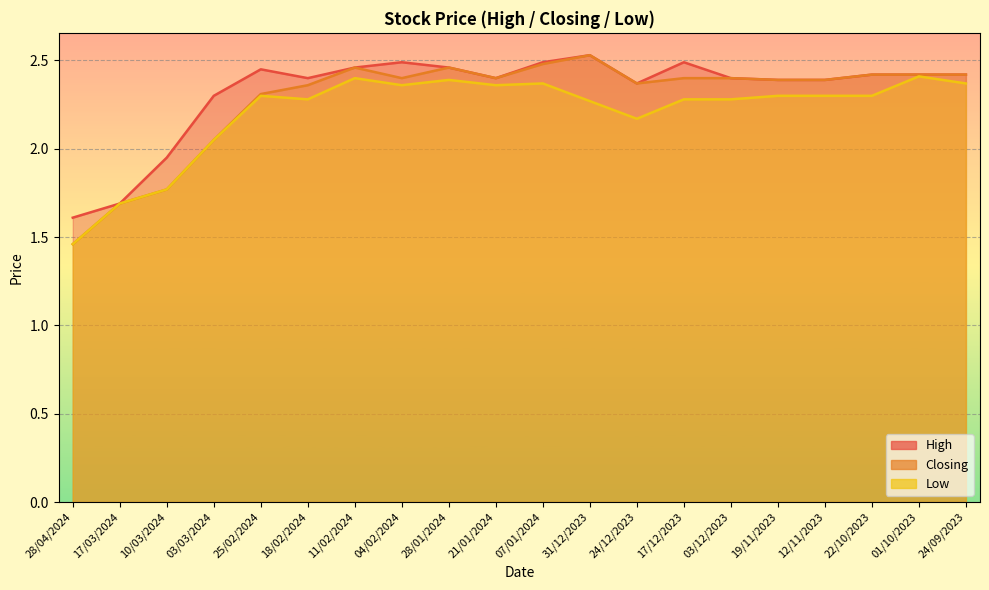

Which category has the highest value across all series?

31/12/2023